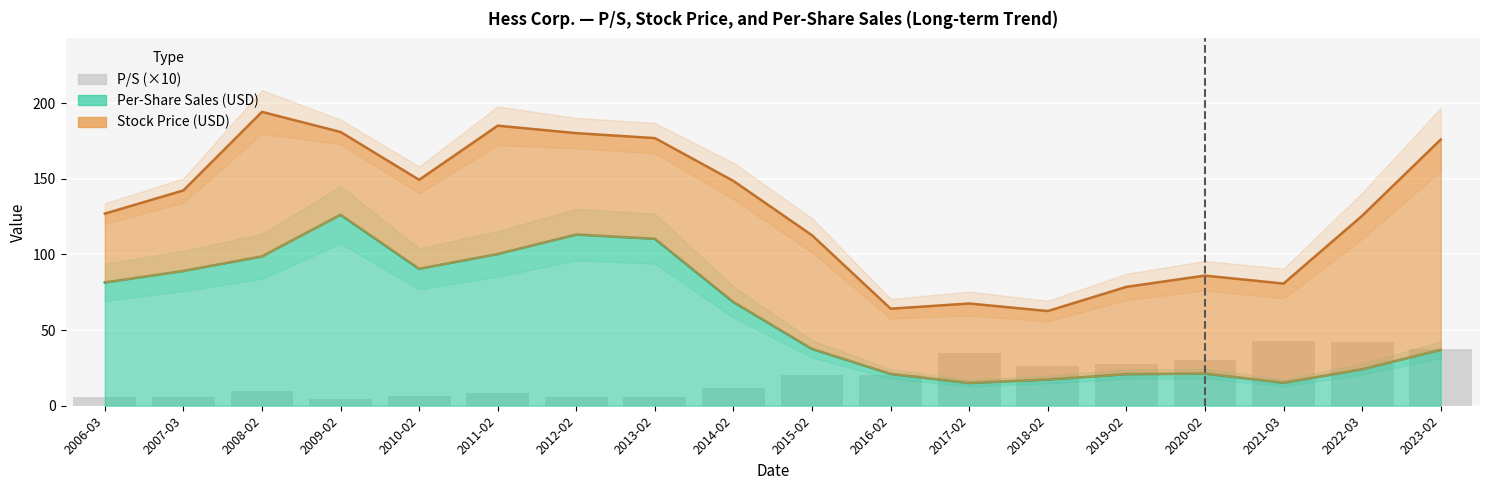

Which has a higher value, 2015-02 or 2012-02?

2015-02